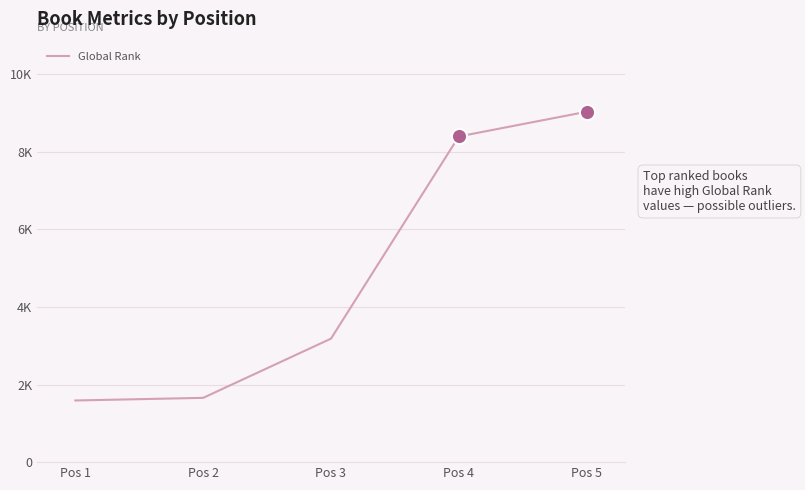

What is the ratio of the value at Pos 4 to the value at Pos 5?

0.9